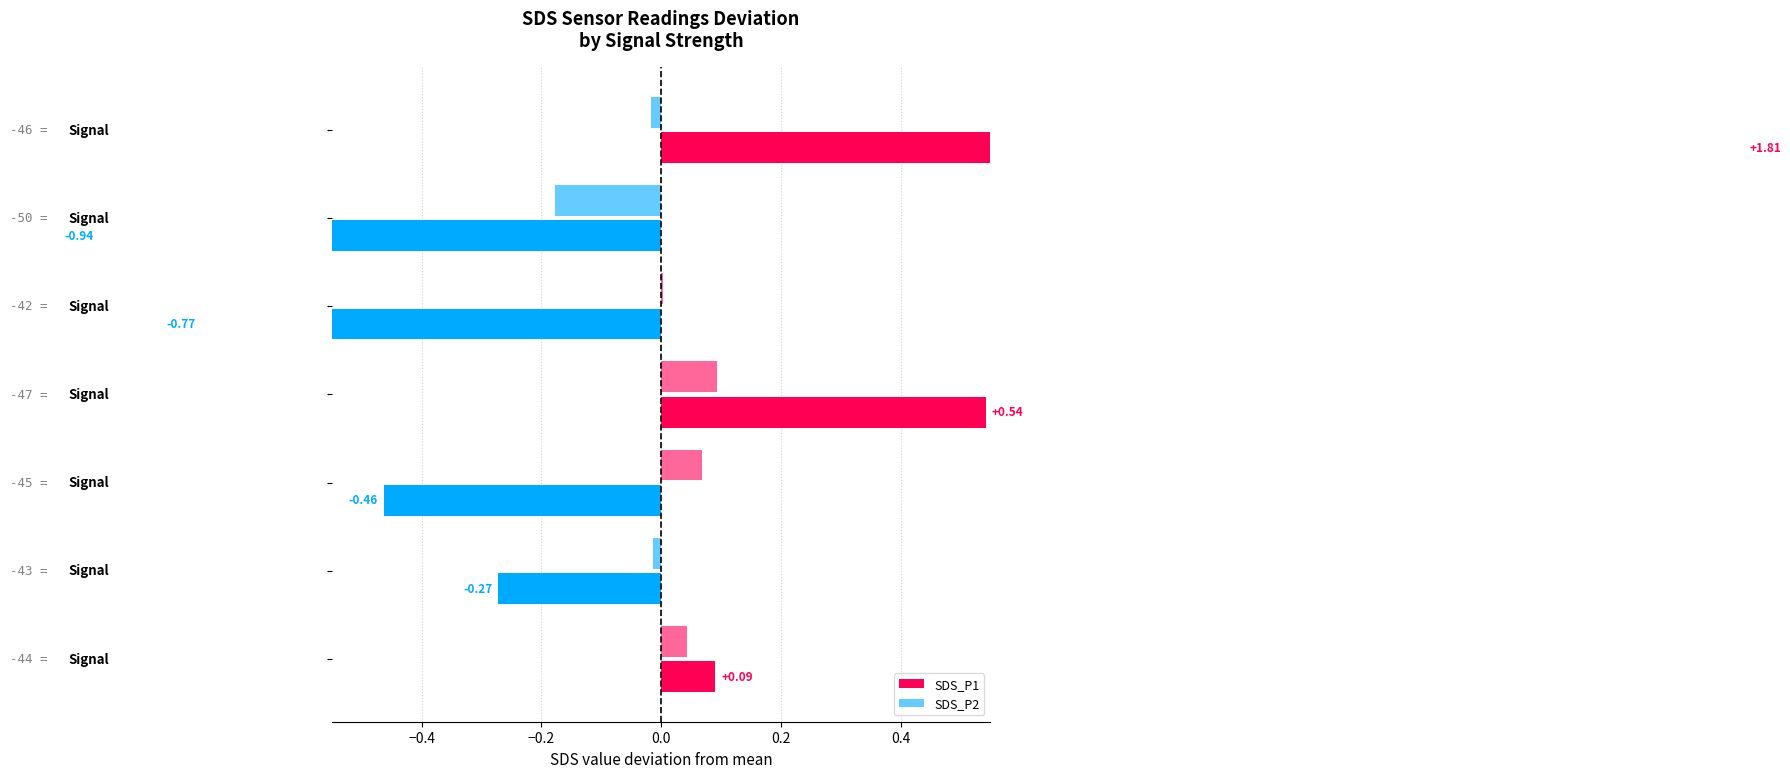

How many bars are there in each group?

2